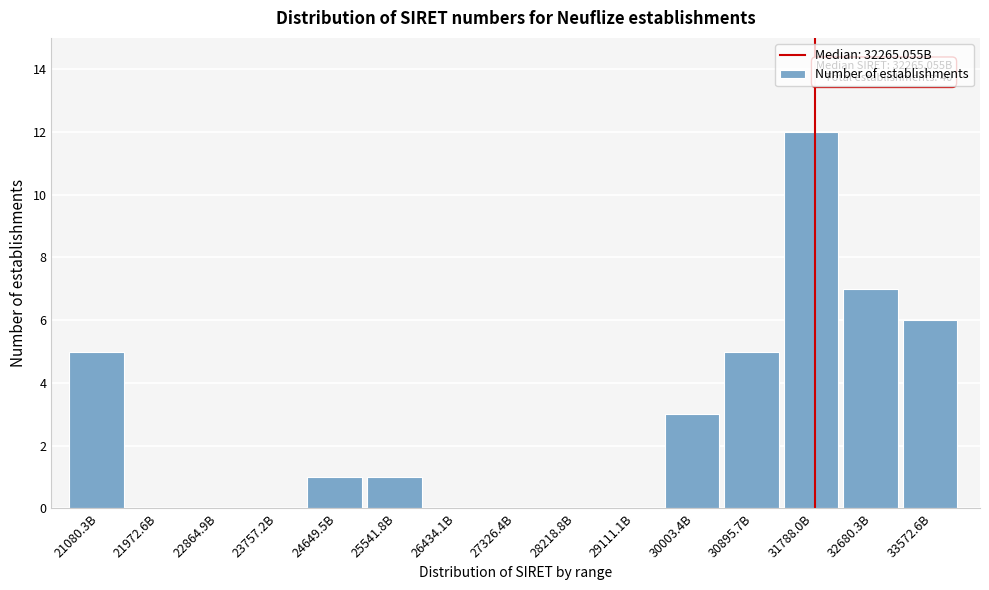

Reading right to left, list all the values displayed in this chart.

33572.6B=6	32680.3B=7	31788.0B=12	30895.7B=5	30003.4B=3	29111.1B=0	28218.8B=0	27326.4B=0	26434.1B=0	25541.8B=1	24649.5B=1	23757.2B=0	22864.9B=0	21972.6B=0	21080.3B=5